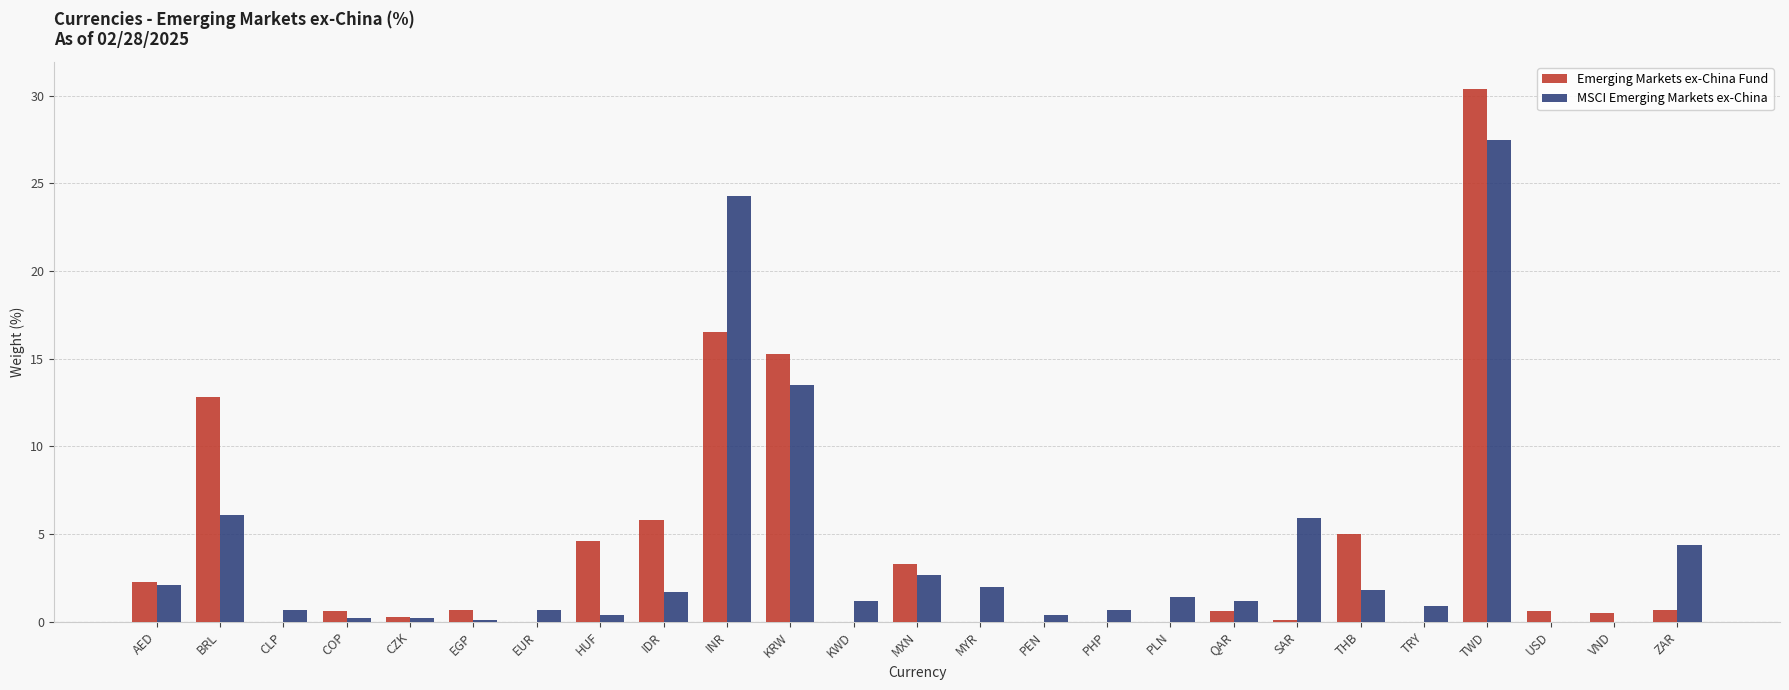

What is the maximum value shown in the chart?

30.4